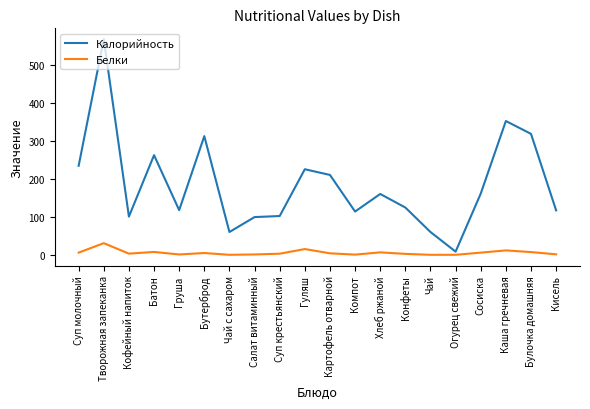

At which label does Калорийность first exceed 160?

Суп молочный